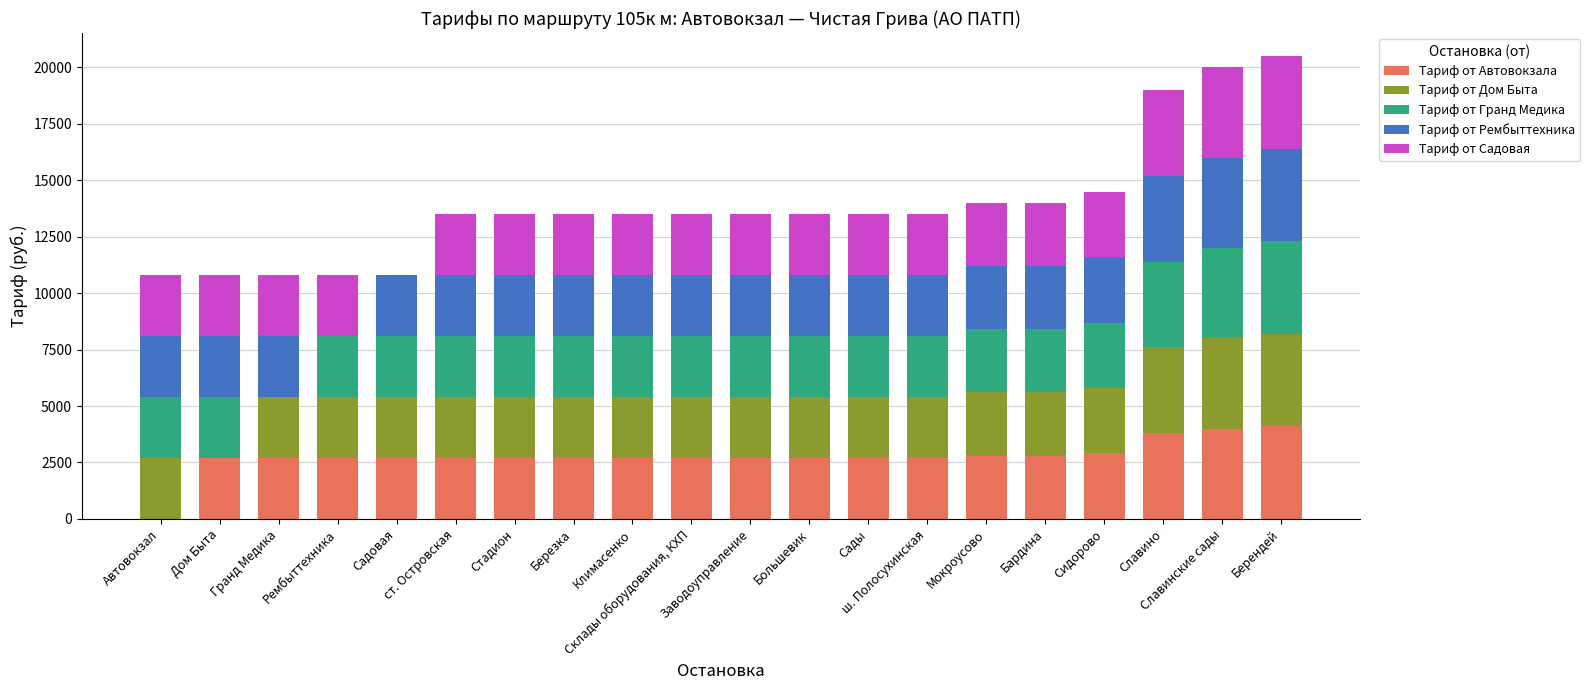

Are the bars grouped side by side (vs. stacked)?

No